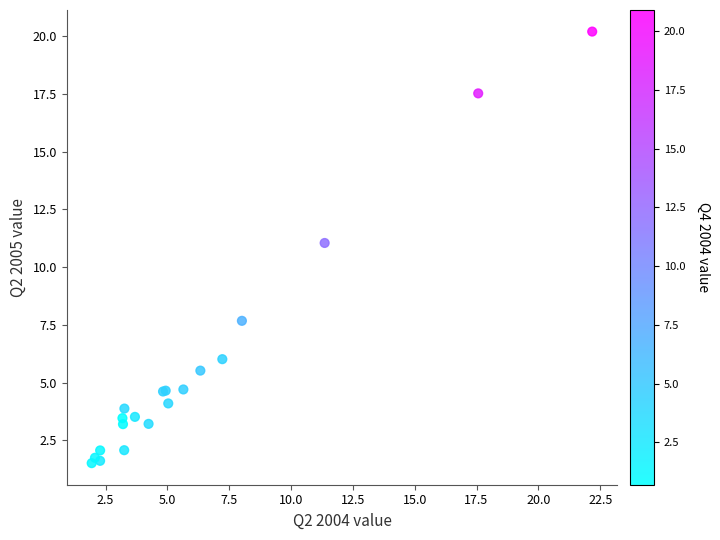

What Y value in the scatter plot is closest to 10?

11.0